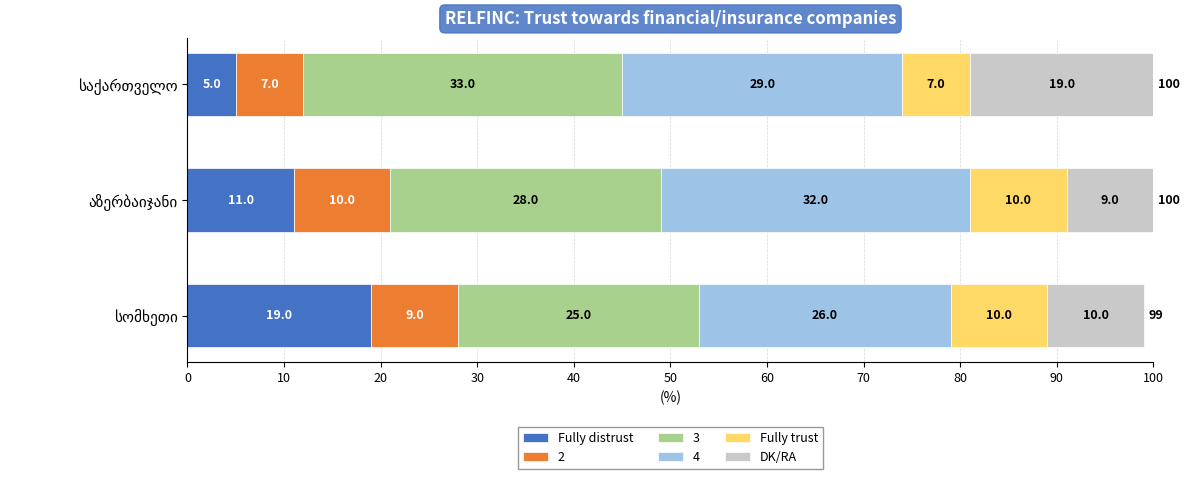

What is the sum of all Fully distrust values?

35